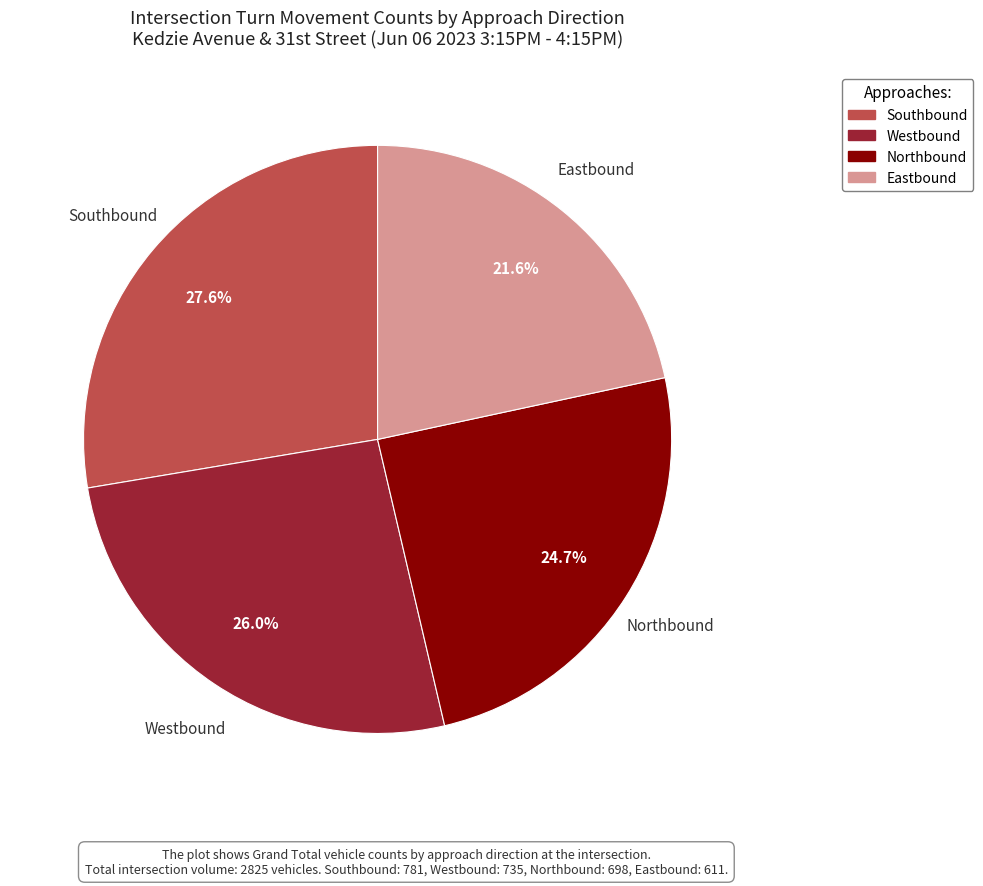

Which slice is the smallest?

Eastbound